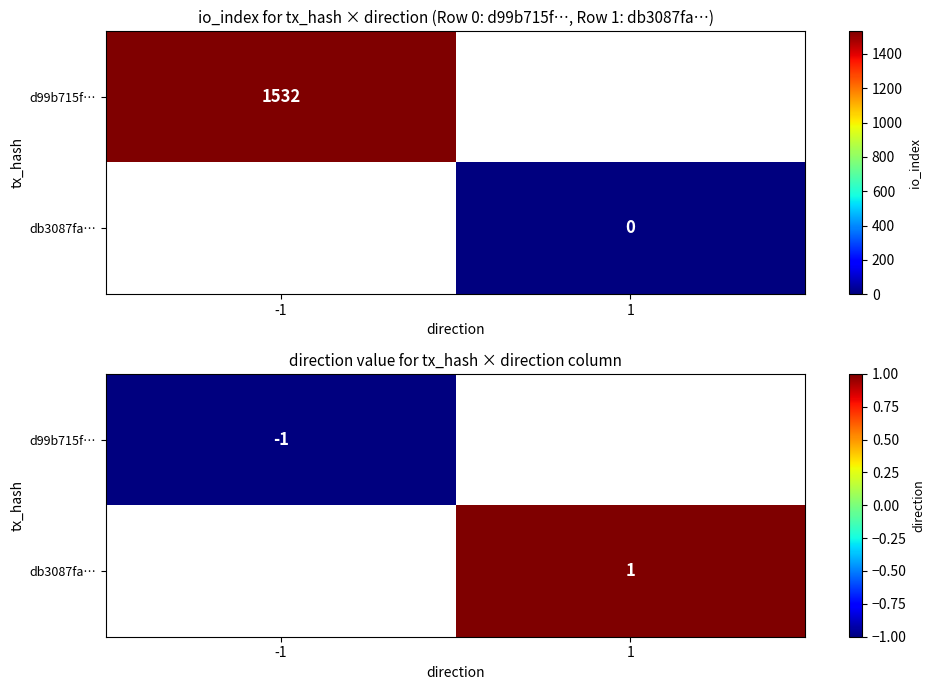

Is the value of d99b715f… at -1 greater than the value of db3087fa… at -1?

No